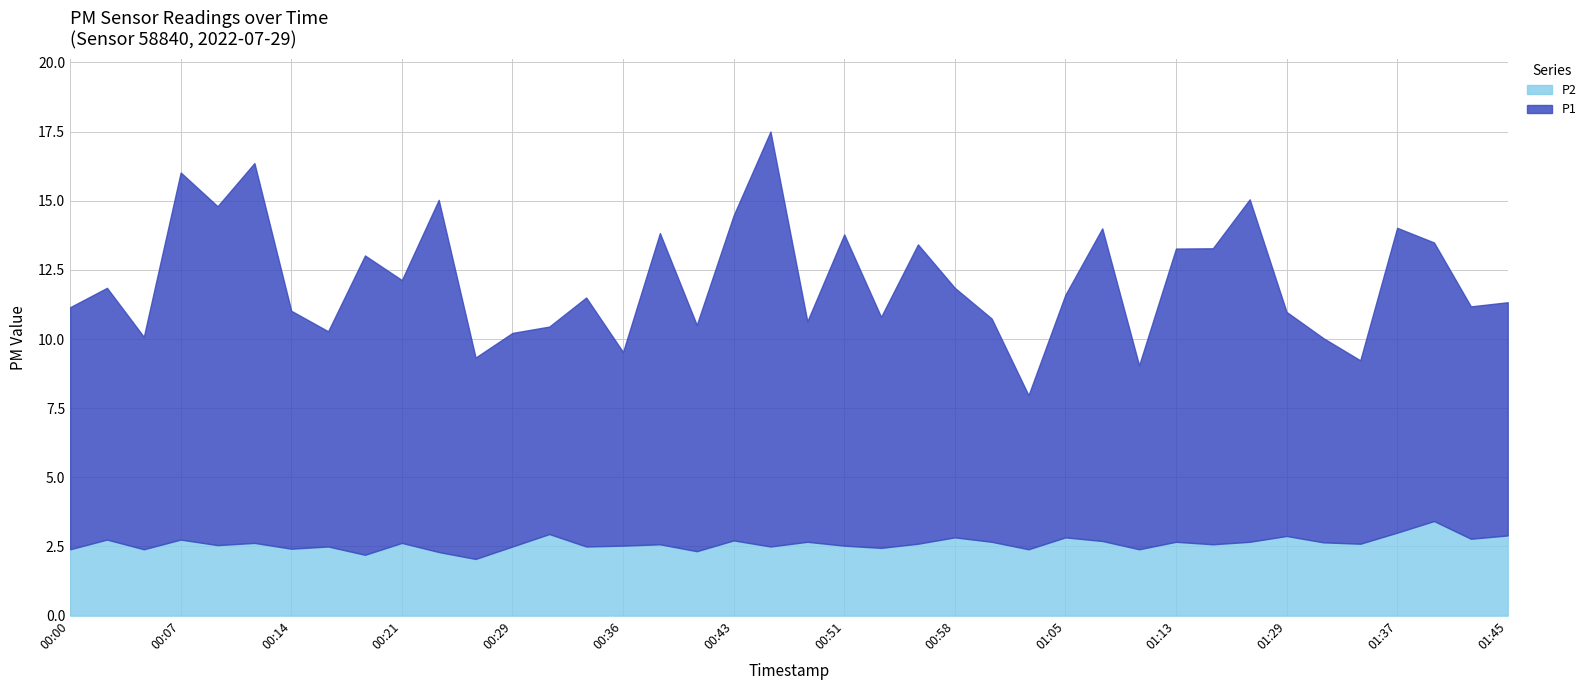

List the series in order of their peak value, lowest first.

P2, P1